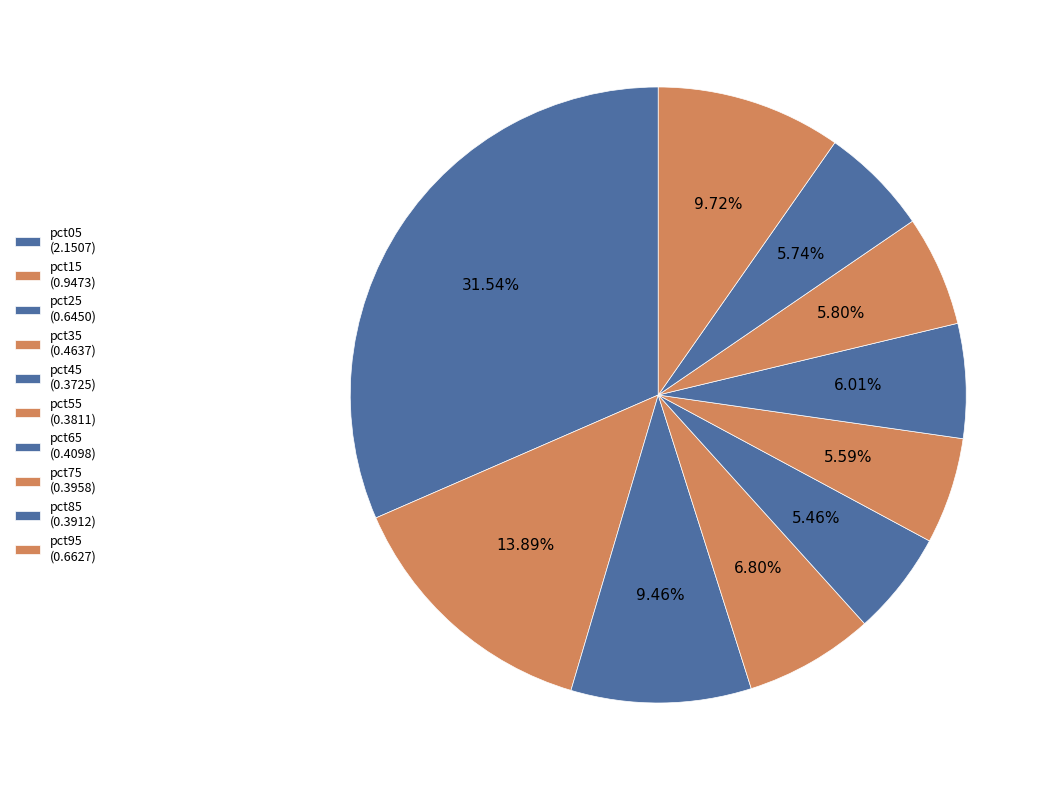

Is pct35 the majority of the pie?

No